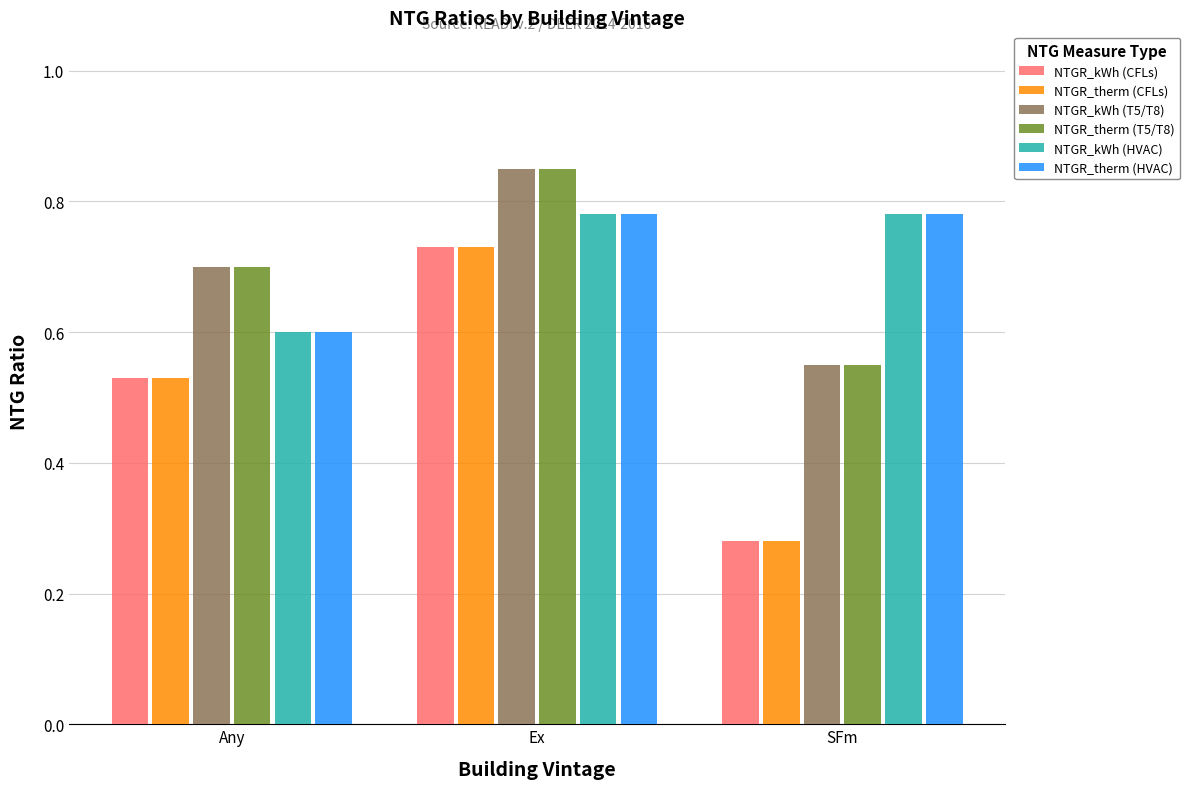

What is the sum of all NTGR_kWh (HVAC) values?

2.2